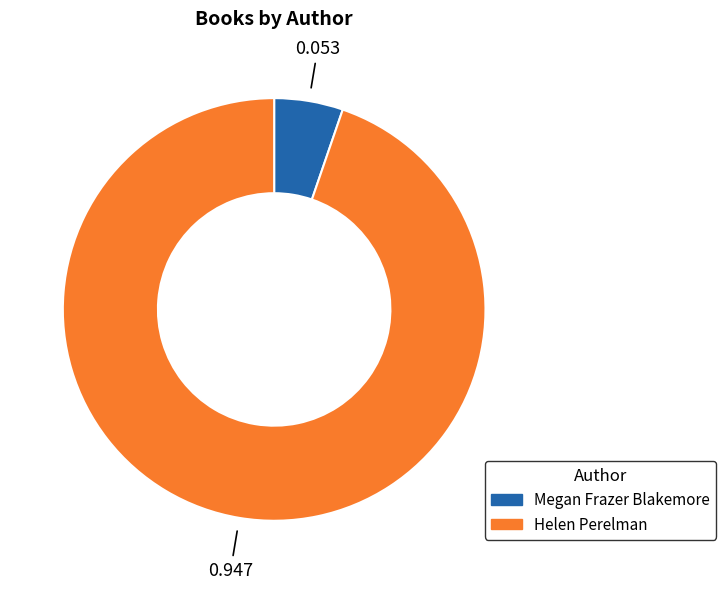

Combined, do Megan Frazer Blakemore and Helen Perelman account for over 50%?

Yes